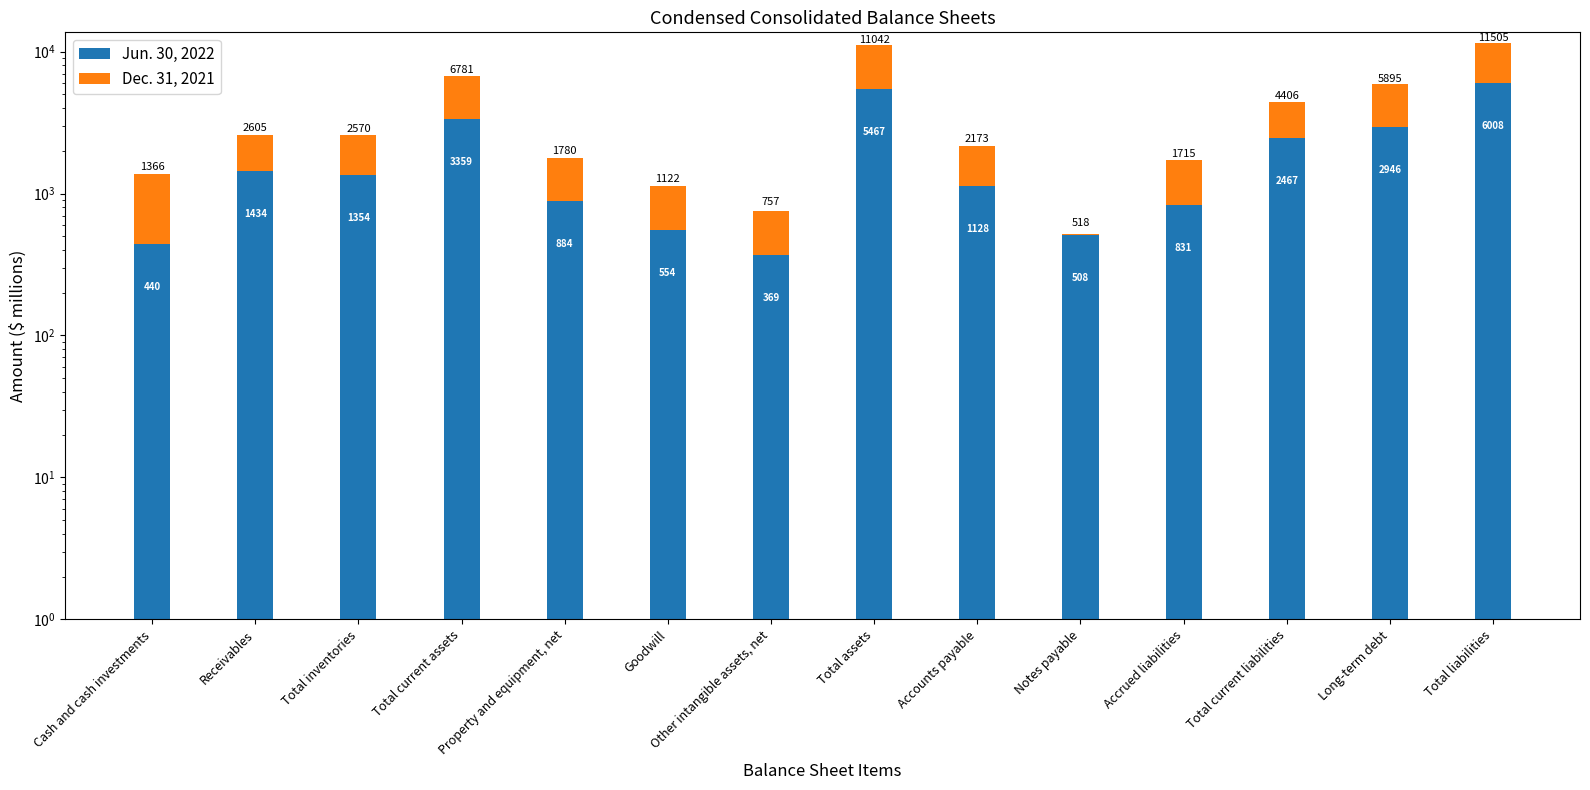

Is the value of Jun. 30, 2022 at Receivables greater than the value of Dec. 31, 2021 at Receivables?

Yes